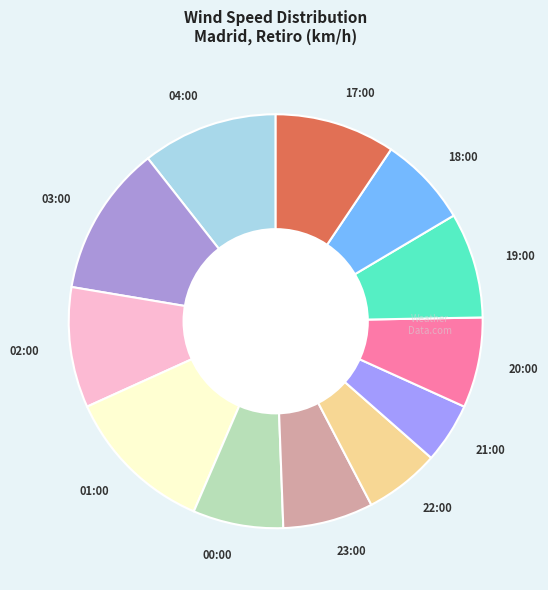

What is the smallest slice in the pie chart?

21:00